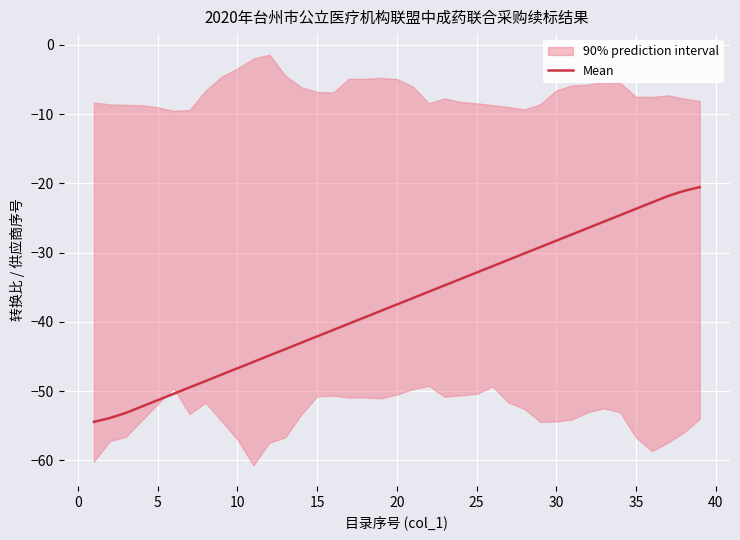

What is the maximum value for Mean?

-20.6